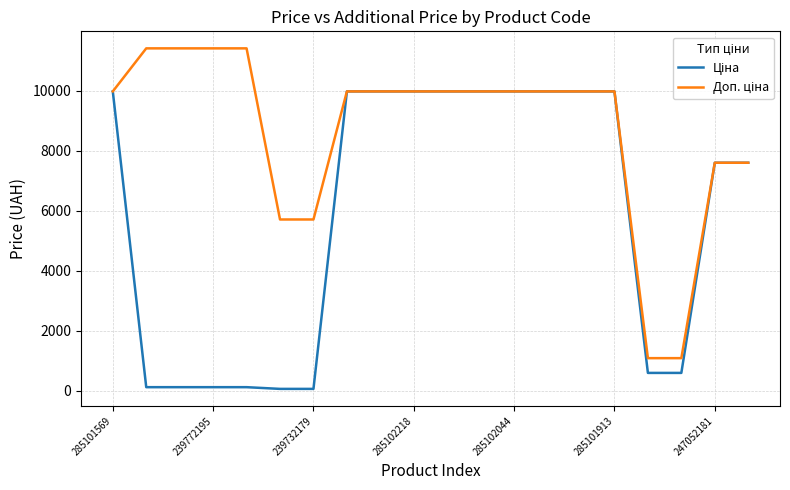

True or false: Ціна has more than 2 points higher than both neighbors.

False